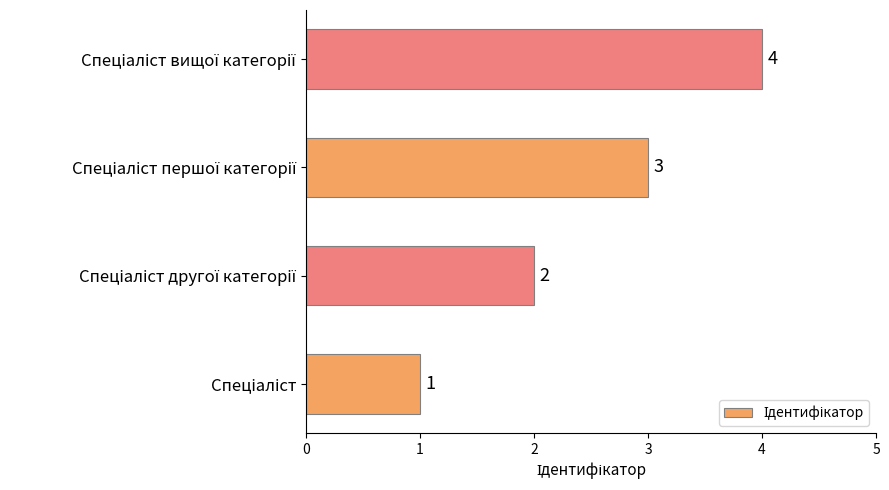

What is the difference between the maximum and minimum values?

3